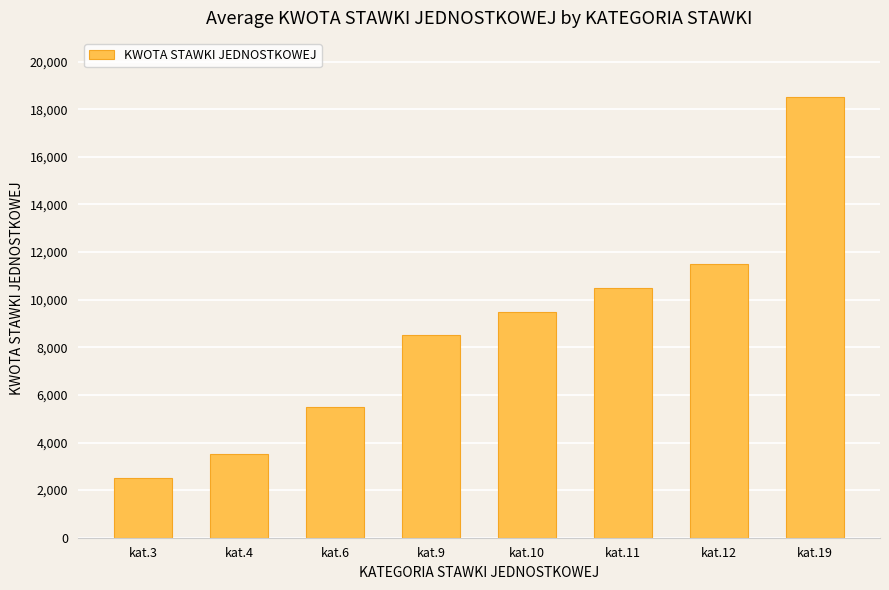

Which has a higher value, kat.19 or kat.4?

kat.19